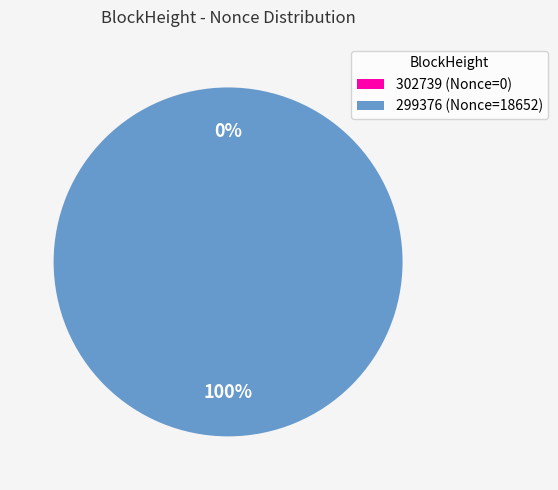

To the nearest percent, what percentage of the pie is 299376?

100%